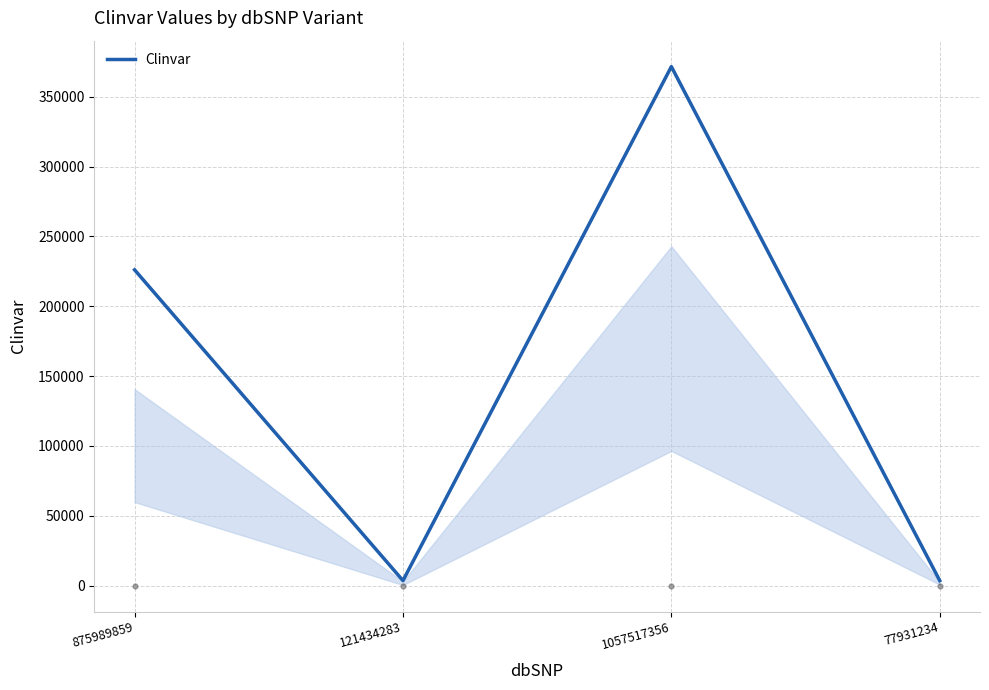

Which has a higher value, 121434283 or 875989859?

875989859